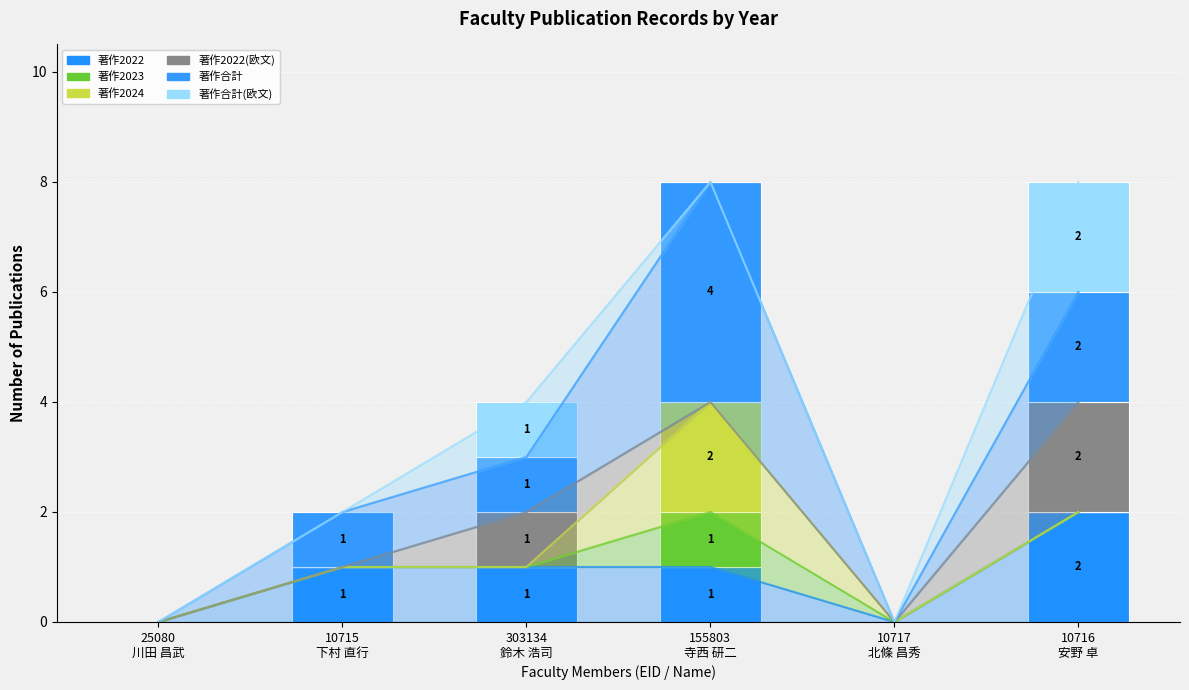

Reading right to left, extract all data points from this chart.

著作2022: 10716
安野 卓=2	10717
北條 昌秀=0	155803
寺西 研二=1	303134
鈴木 浩司=1	10715
下村 直行=1	25080
川田 昌武=0
著作2023: 10716
安野 卓=0	10717
北條 昌秀=0	155803
寺西 研二=1	303134
鈴木 浩司=0	10715
下村 直行=0	25080
川田 昌武=0
著作2024: 10716
安野 卓=0	10717
北條 昌秀=0	155803
寺西 研二=2	303134
鈴木 浩司=0	10715
下村 直行=0	25080
川田 昌武=0
著作2022(欧文): 10716
安野 卓=2	10717
北條 昌秀=0	155803
寺西 研二=0	303134
鈴木 浩司=1	10715
下村 直行=0	25080
川田 昌武=0
著作合計: 10716
安野 卓=2	10717
北條 昌秀=0	155803
寺西 研二=4	303134
鈴木 浩司=1	10715
下村 直行=1	25080
川田 昌武=0
著作合計(欧文): 10716
安野 卓=2	10717
北條 昌秀=0	155803
寺西 研二=0	303134
鈴木 浩司=1	10715
下村 直行=0	25080
川田 昌武=0